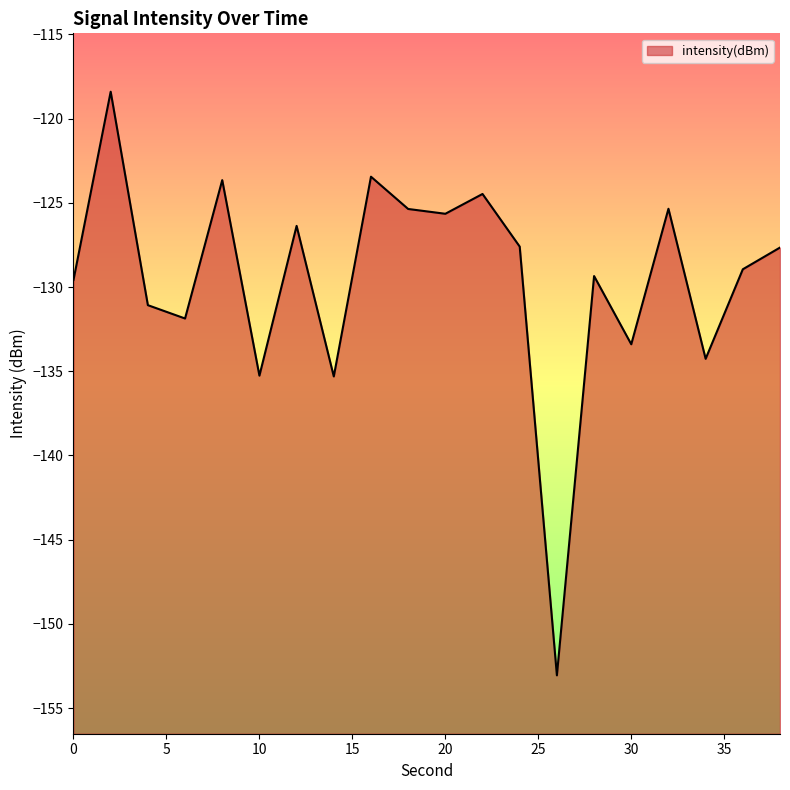

What is the sum of the values at 8 and 10?

-258.9